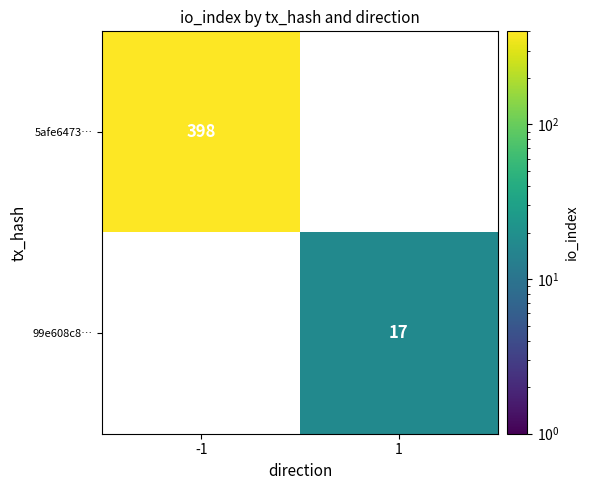

Is it true that 99e608c8… equals 29 at 1?

False